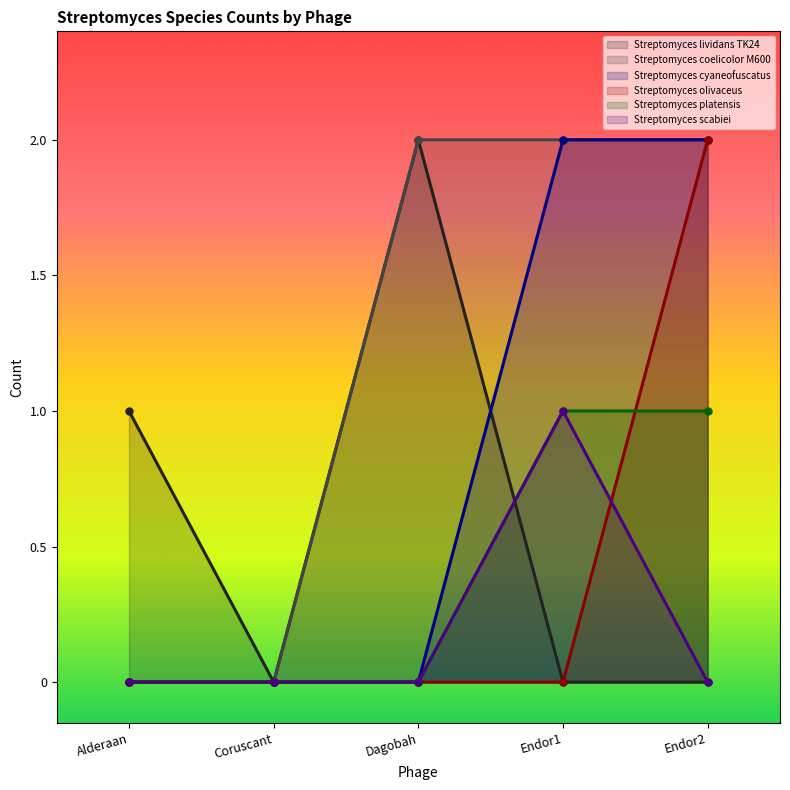

What is the difference between the second highest and minimum values in the Streptomyces lividans TK24 series?

1